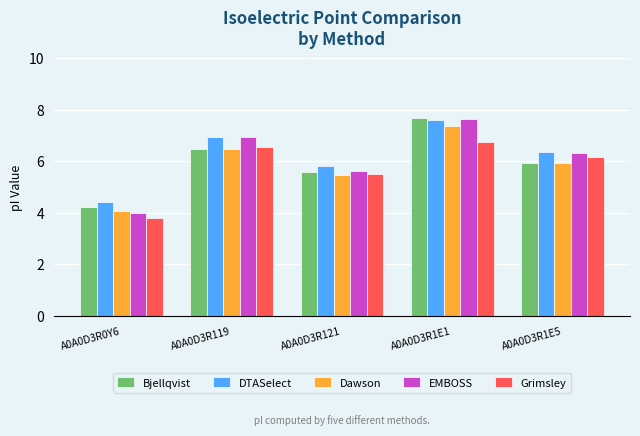

What is the label of the 3rd bar from the right?

A0A0D3R121